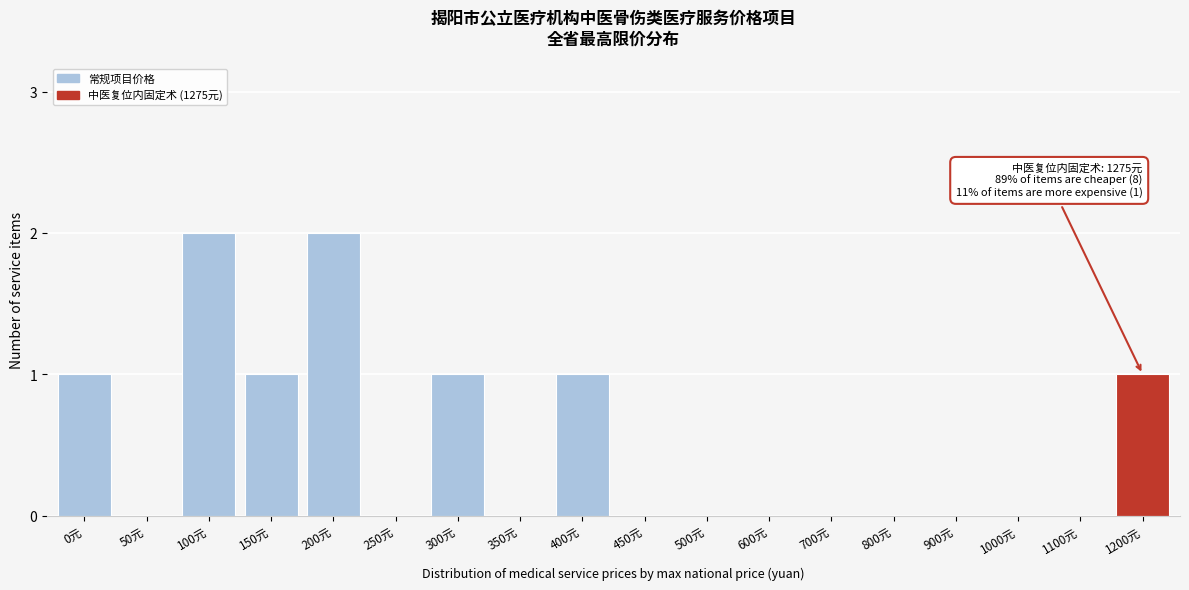

Reading left to right, transcribe all the data shown in this chart.

0元=1	50元=0	100元=2	150元=1	200元=2	250元=0	300元=1	350元=0	400元=1	450元=0	500元=0	600元=0	700元=0	800元=0	900元=0	1000元=0	1100元=0	1200元=1